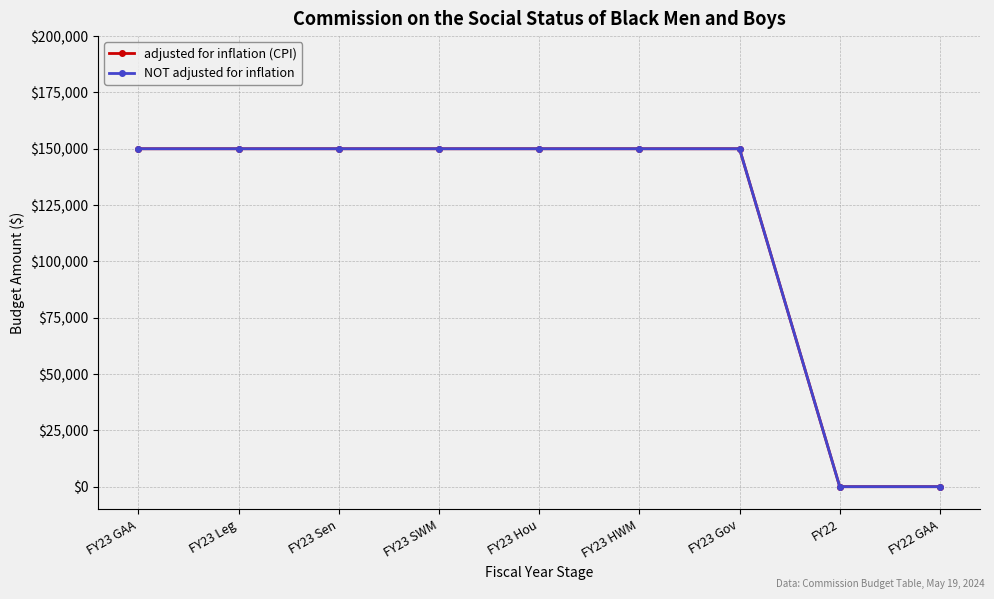

At which label is NOT adjusted for inflation closest to 75000?

FY23 GAA